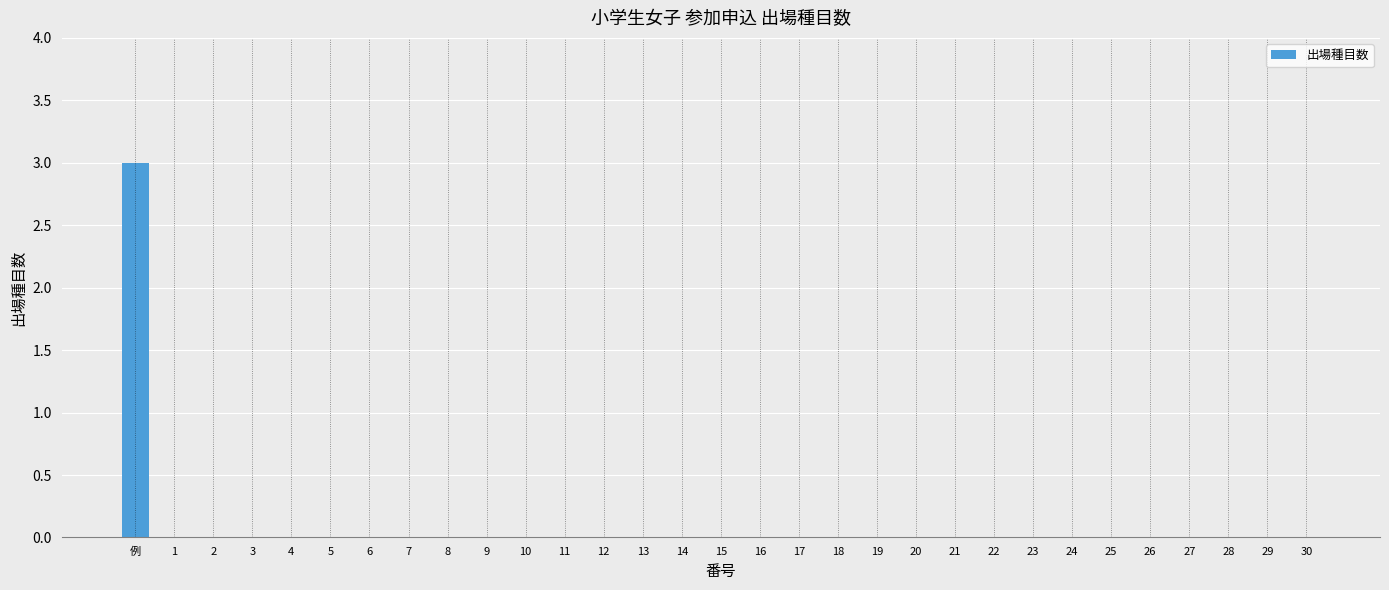

Which label corresponds to the largest value in the chart?

例